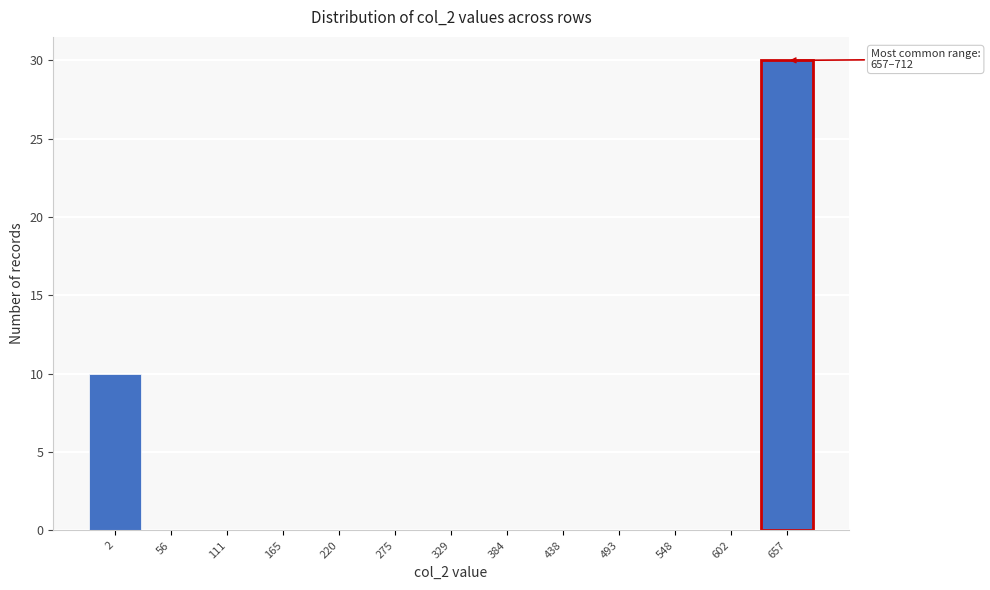

Reading left to right, transcribe all the data shown in this chart.

2=10	56=0	111=0	165=0	220=0	275=0	329=0	384=0	438=0	493=0	548=0	602=0	657=30